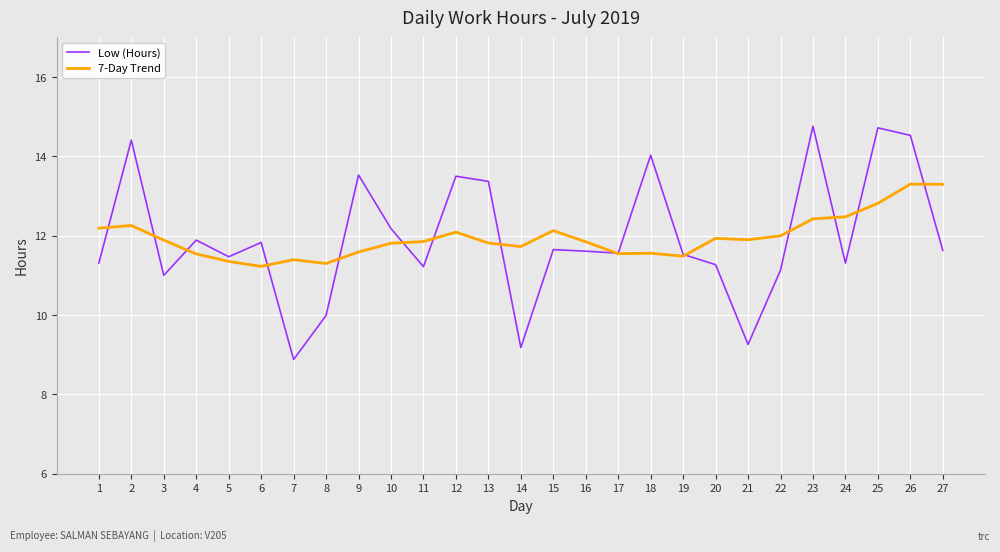

What are all the series names shown in the legend?

Low (Hours), 7-Day Trend